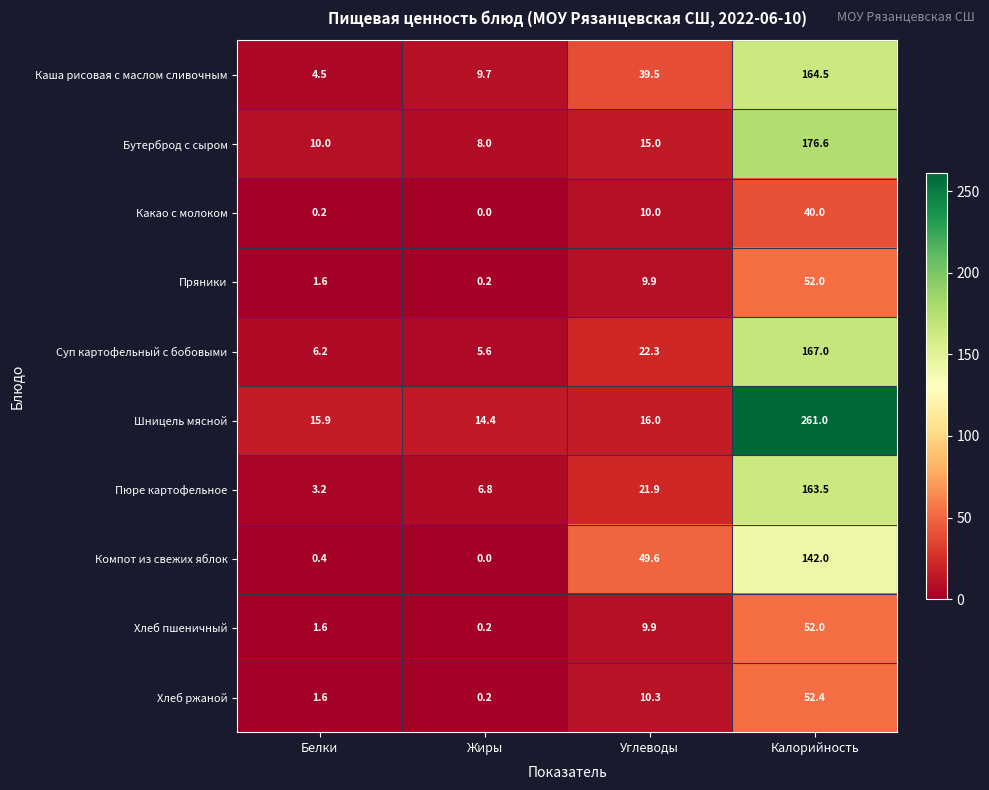

Which category has the highest value across all series?

Калорийность